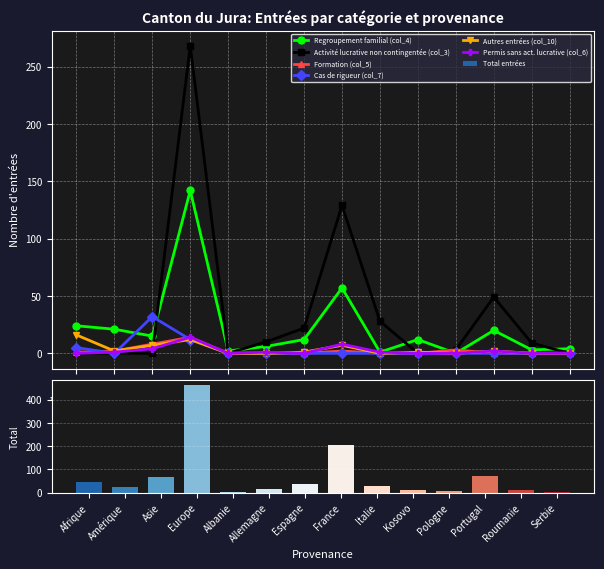

Which series changed the most between Asie and Espagne?

Cas de rigueur (col_7)